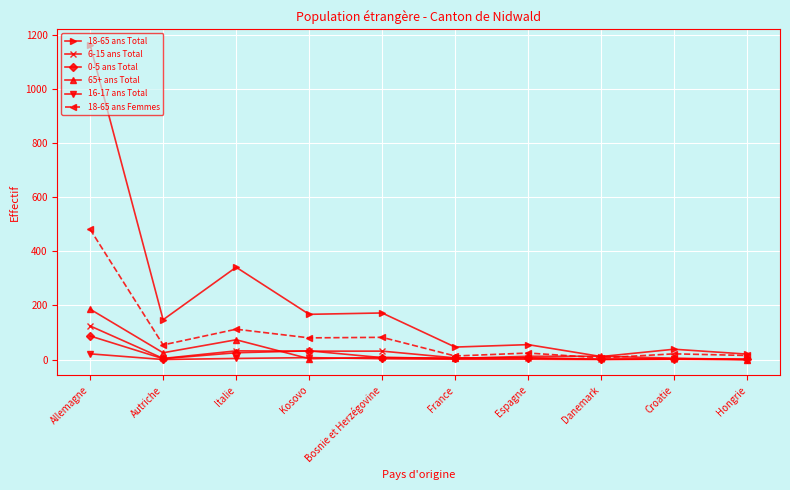

What is the total value across all series at Allemagne?

2061